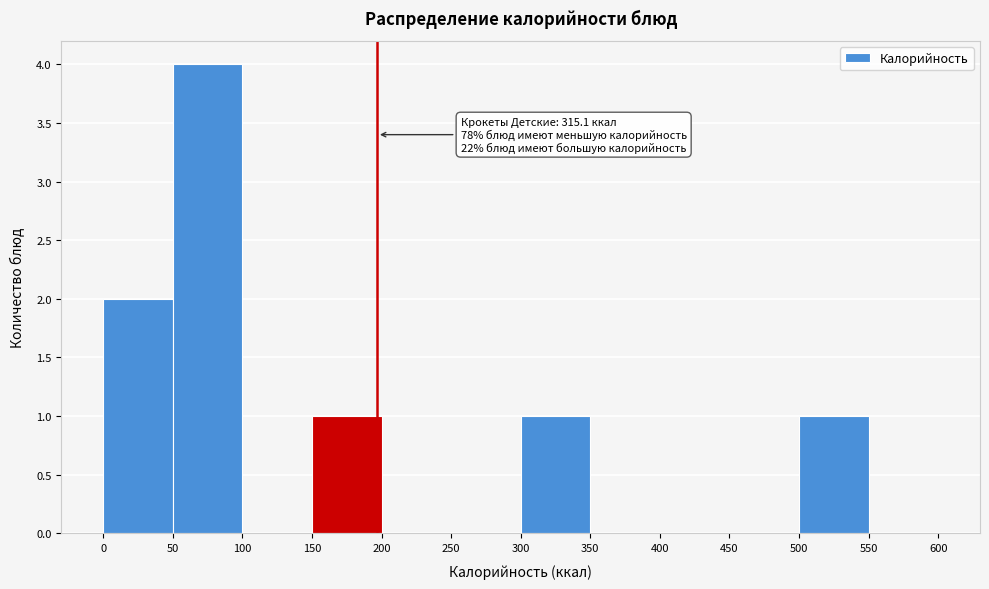

Over which range of the x-axis is the bar tallest?

50 to 100